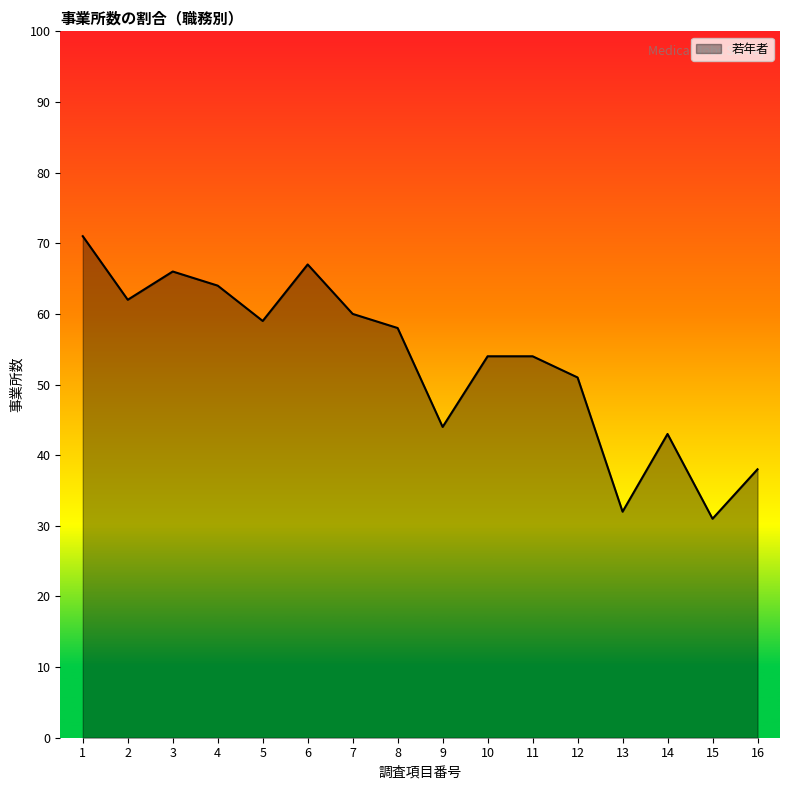

True or false: the data shows 66 at 3.

True